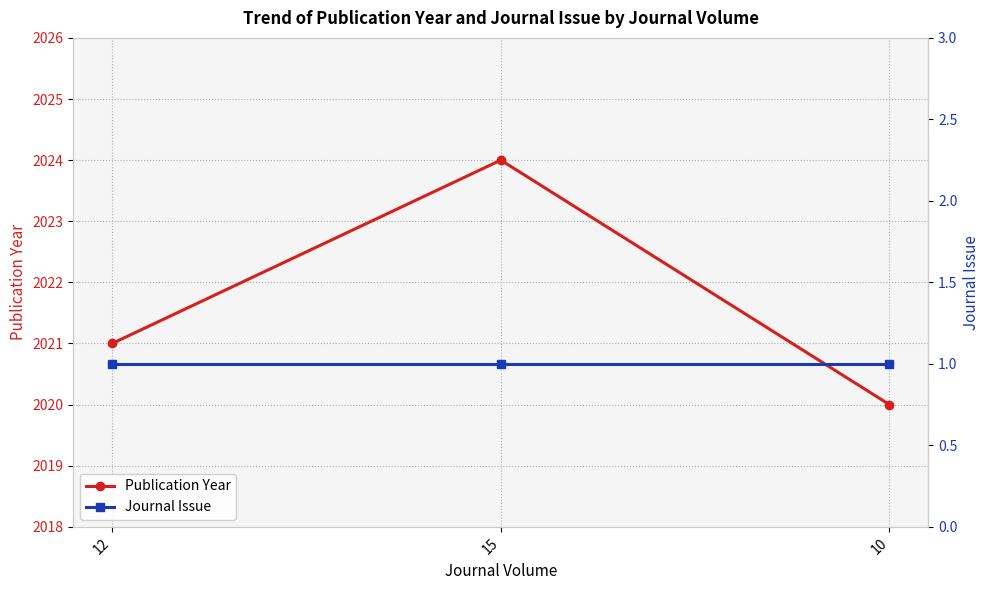

Is this an area chart (filled region under the line)?

No